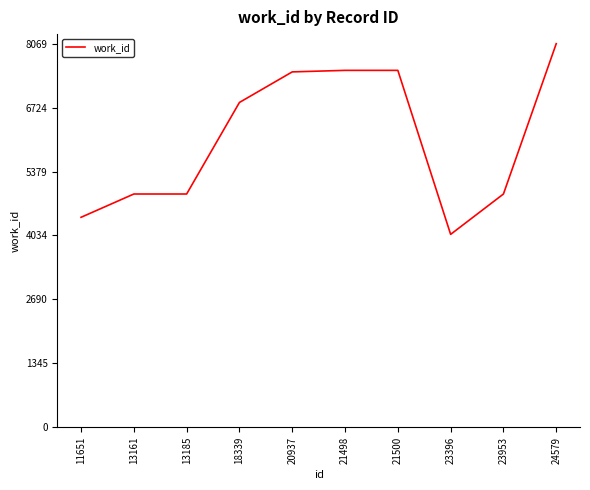

What is the minimum value shown in the chart?

4057